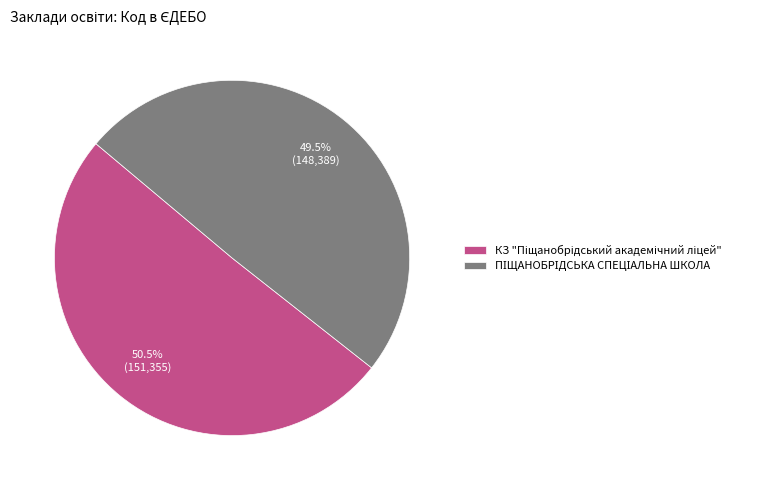

How many slices are in this pie chart?

2